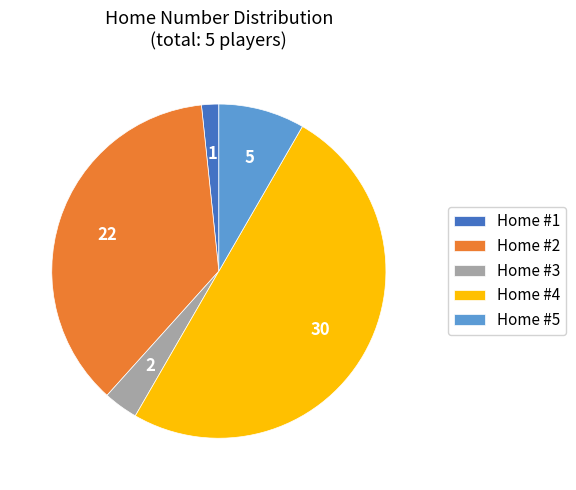

How many slices are in this pie chart?

5